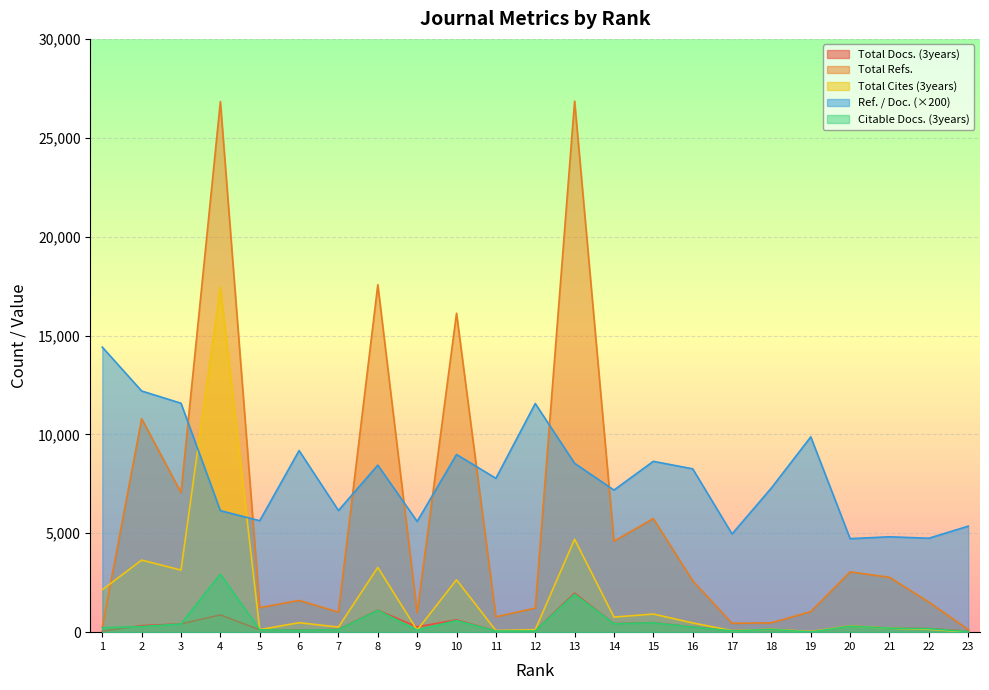

What is the highest value of the Citable Docs. (3years) series?

2932.0